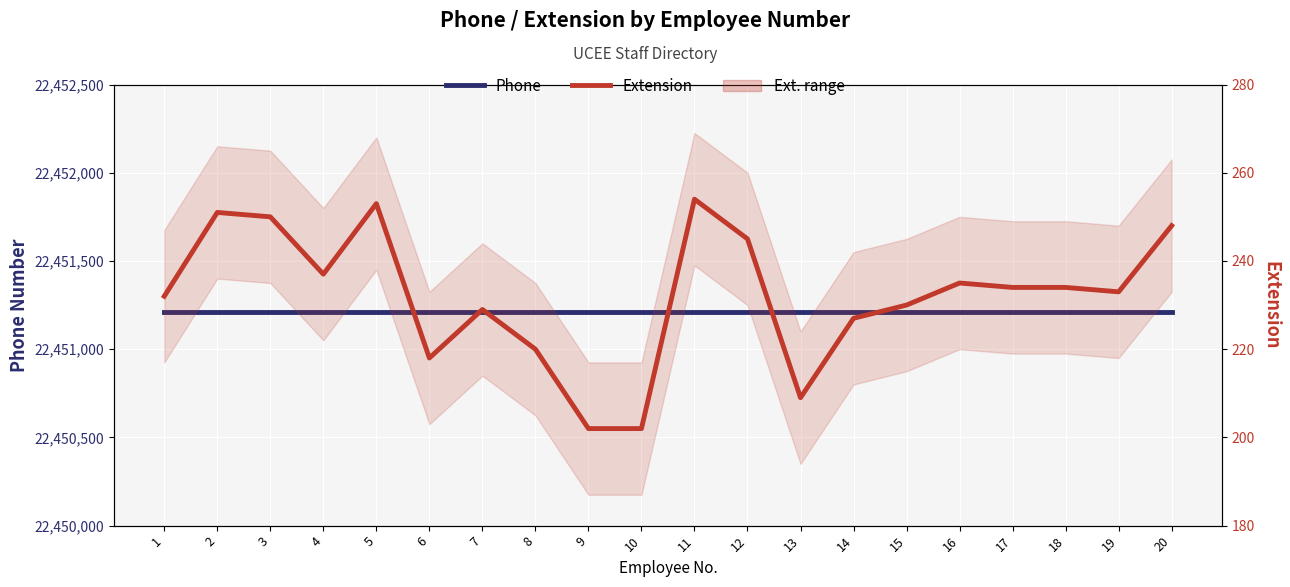

At which label does Extension reach its peak?

11